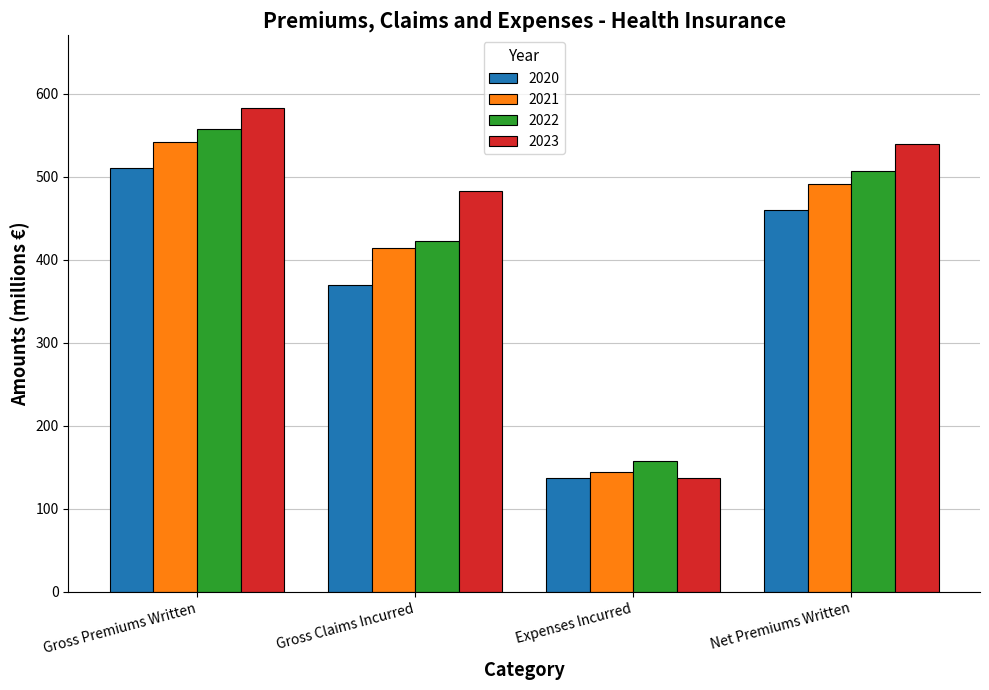

How many bars are there in total?

16